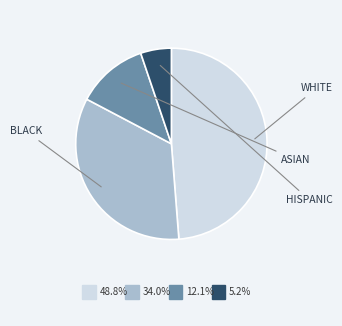

Is there any slice that represents more than half of the pie?

No